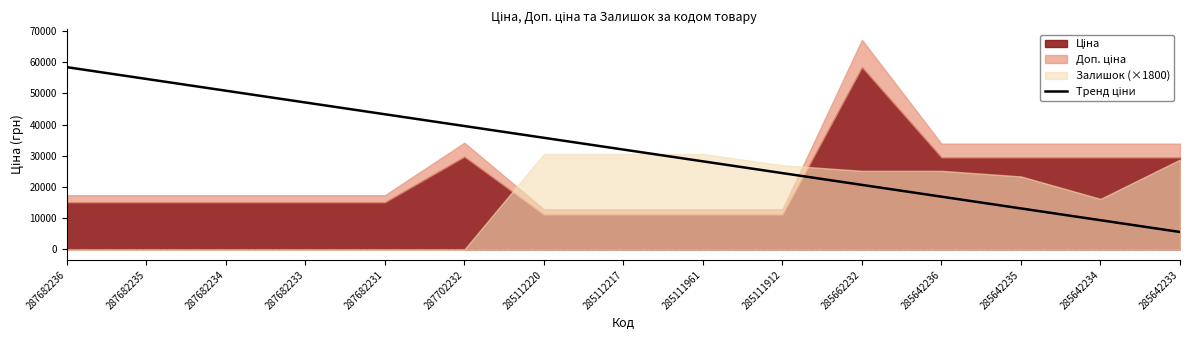

The chart shows a value of 21024.3 at 285112217. True or false?

False